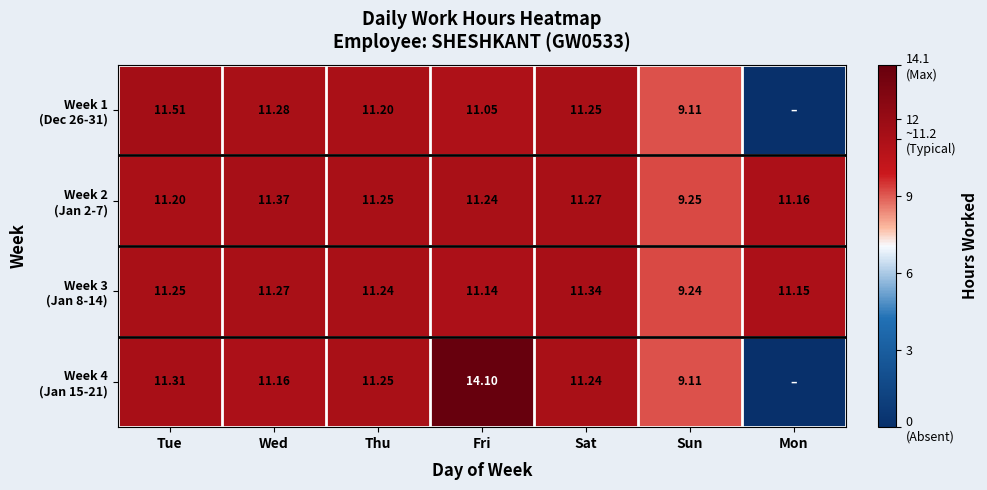

Which series has the largest range (max minus min)?

Week 4 (Jan 15-21)